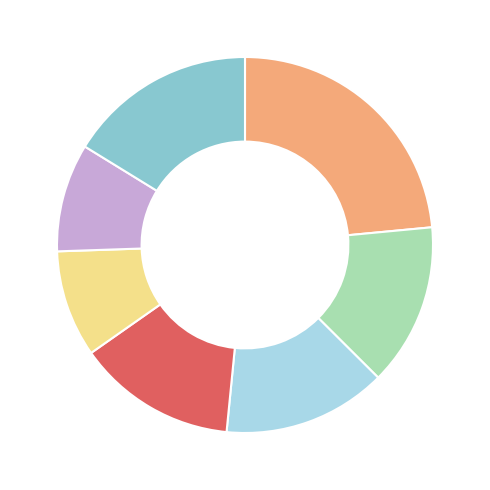

Is there any slice that represents more than half of the pie?

No